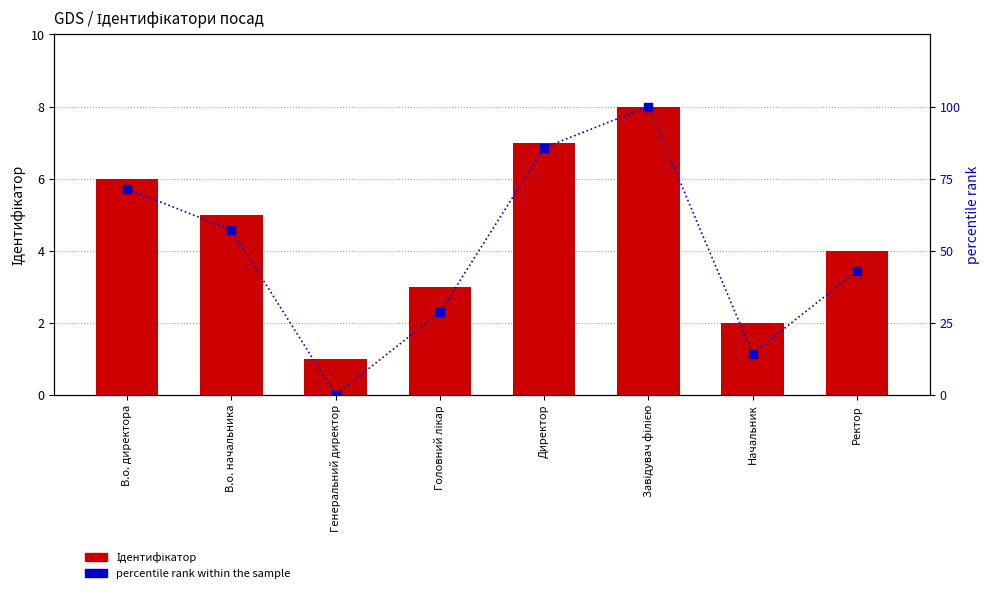

What are all the series names shown in the legend?

Ідентифікатор, percentile rank within the sample